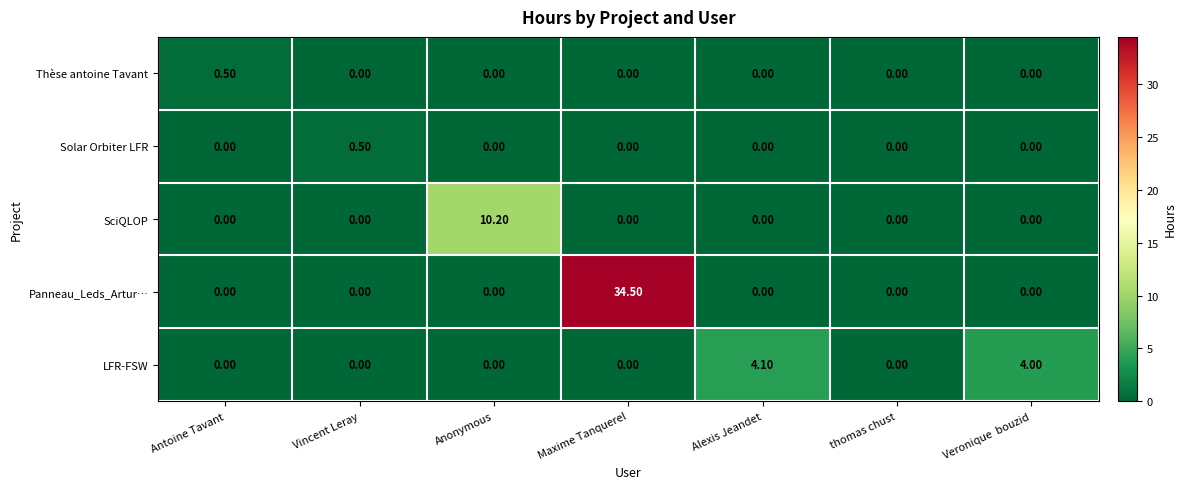

Which series has the largest total across all categories?

Panneau_Leds_Artur…